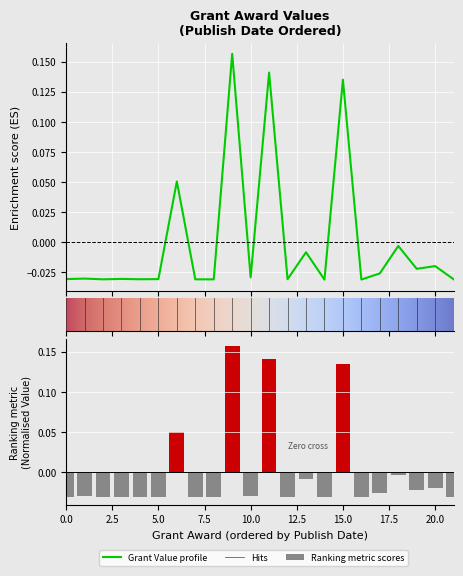

Reading right to left, what are all the values shown in this chart?

-0.0	-0.0	-0.0	-0.0	-0.0	-0.0	0.1	-0.0	-0.0	-0.0	0.1	-0.0	0.2	-0.0	-0.0	0.1	-0.0	-0.0	-0.0	-0.0	-0.0	-0.0